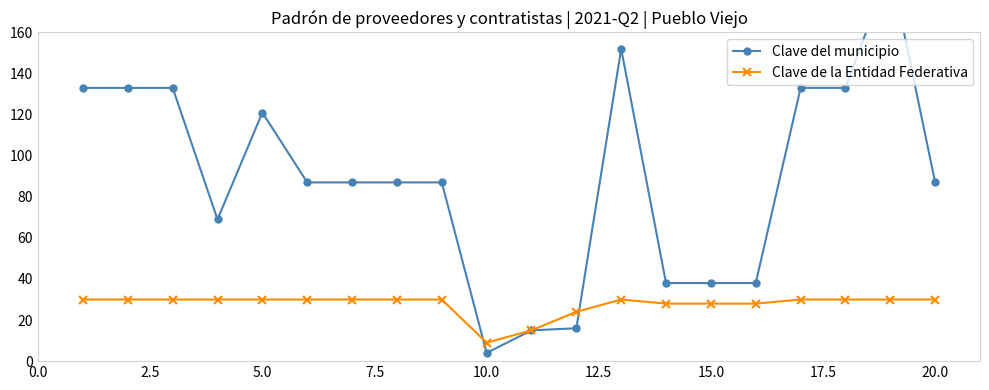

Is it true that Clave de la Entidad Federativa equals 9 at 10.0?

True